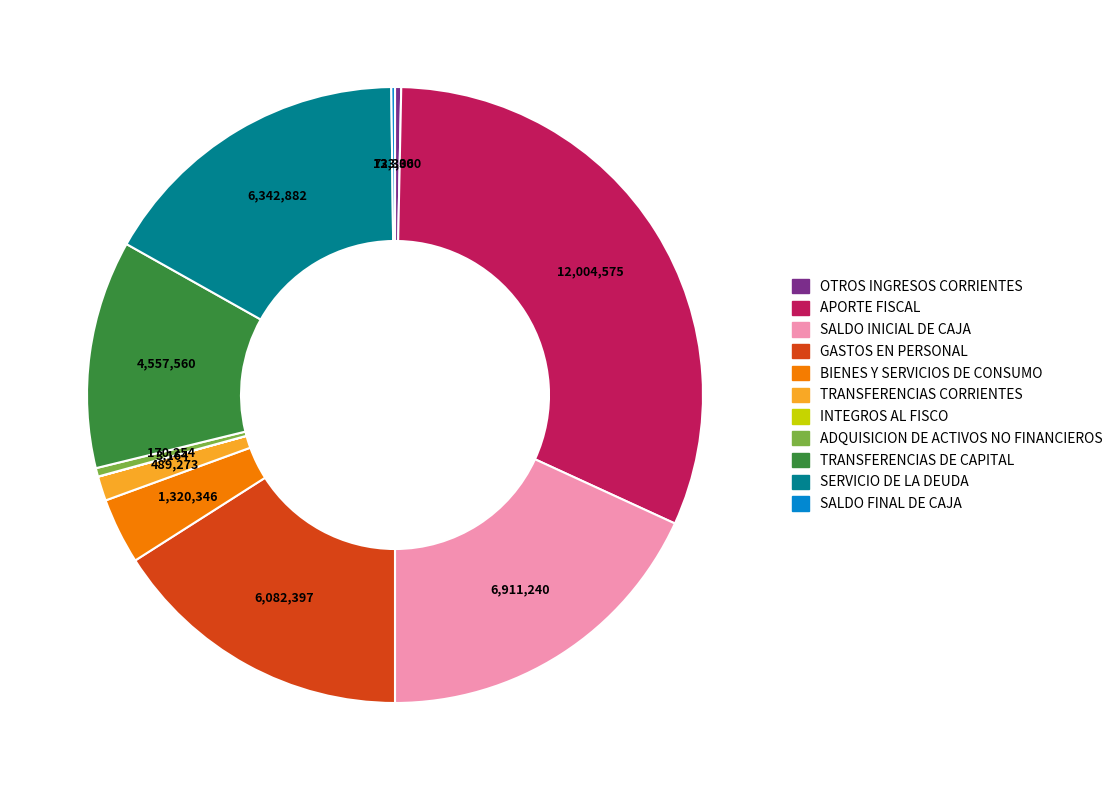

Do TRANSFERENCIAS DE CAPITAL and TRANSFERENCIAS CORRIENTES together represent more than half of the pie?

No